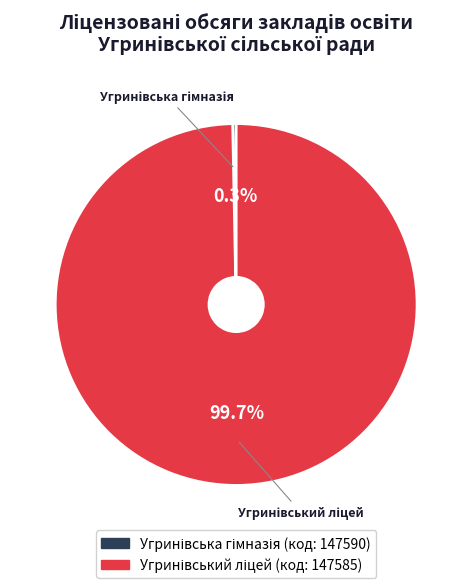

Does any single category account for the majority?

Yes